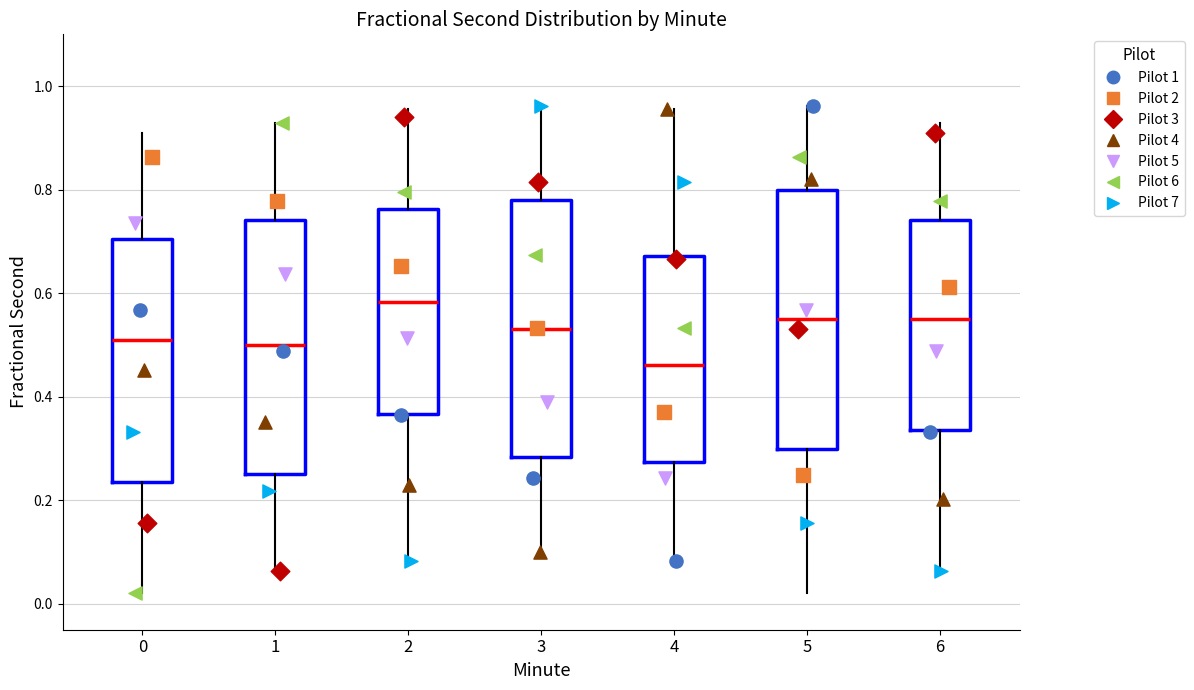

Reading left to right, transcribe this box plot: for each box, give where its median line is, the range the box spans, and where its two whiskers end, as read against the y-axis. The values are not printed on the chart, so give them approximately, as read against the axis.

0: median 0.50, box 0.24 to 0.70, whiskers 0.02 to 0.90
1: median 0.50, box 0.26 to 0.74, whiskers 0.06 to 0.92
2: median 0.58, box 0.36 to 0.76, whiskers 0.08 to 0.96
3: median 0.54, box 0.28 to 0.78, whiskers 0.10 to 0.96
4: median 0.46, box 0.28 to 0.68, whiskers 0.08 to 0.96
5: median 0.54, box 0.30 to 0.80, whiskers 0.02 to 0.96
6: median 0.56, box 0.34 to 0.74, whiskers 0.06 to 0.92